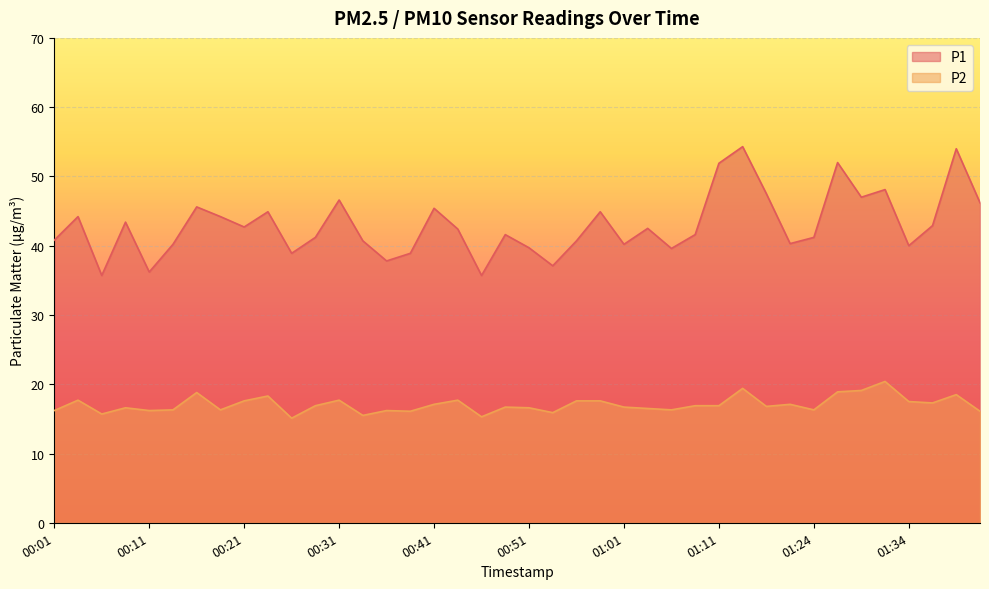

What is the sum of the P2 values at 00:34 and 00:59?

33.1